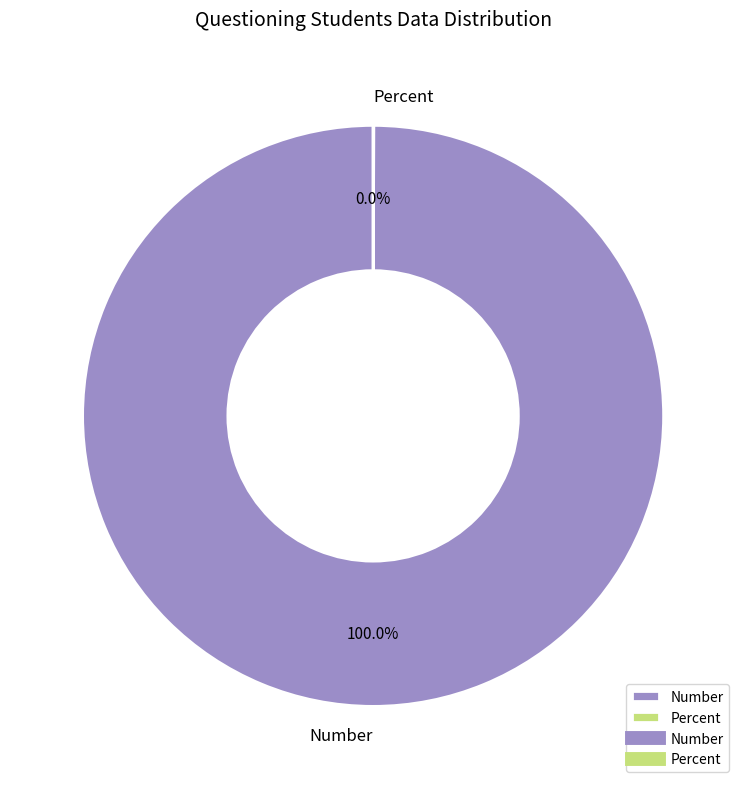

To the nearest percent, what is the average slice percentage?

50%